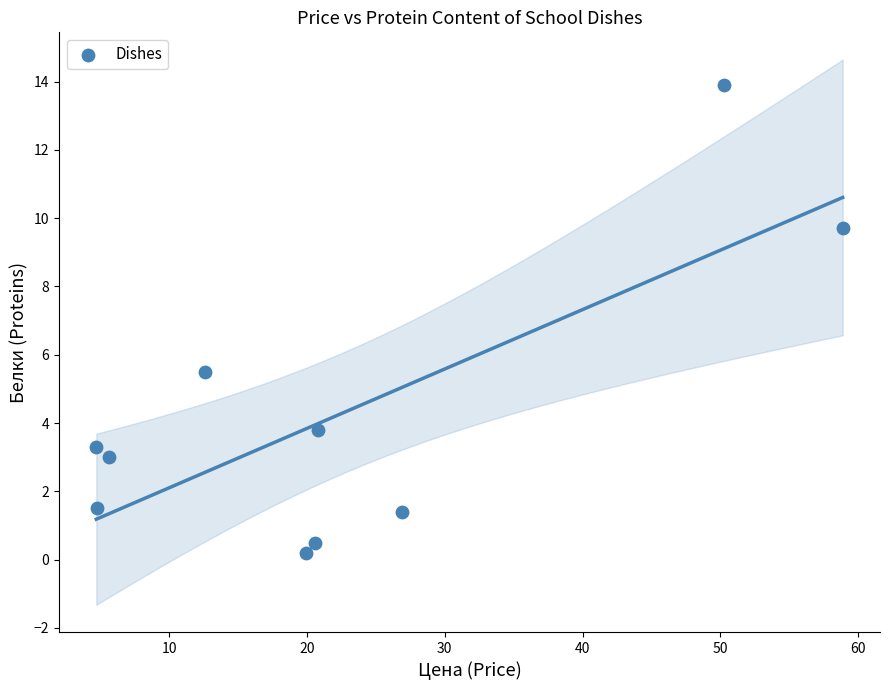

What Y value in the scatter plot is closest to 7?

5.5